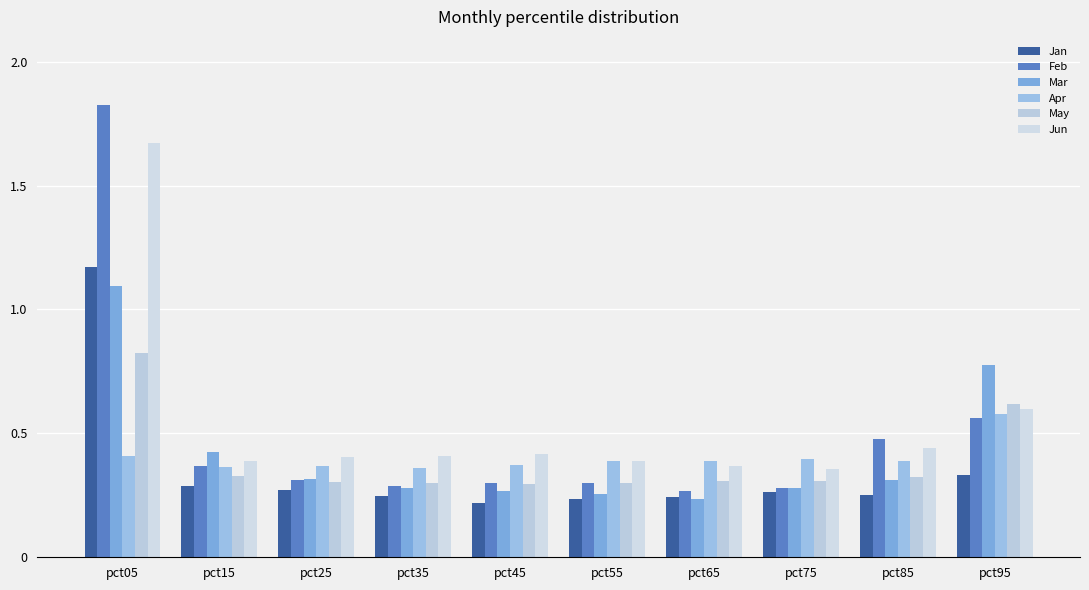

At pct05, list the series in order from largest to smallest.

Feb, Jun, Jan, Mar, May, Apr